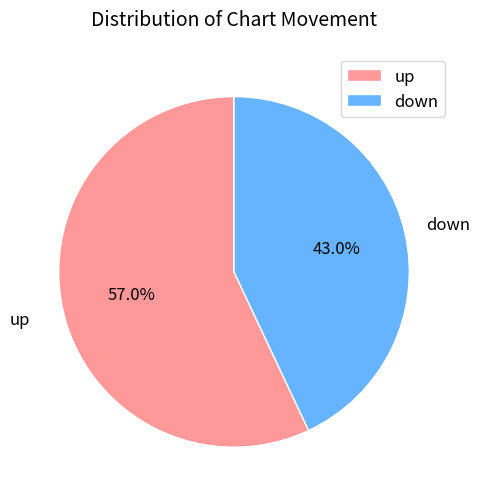

To the nearest percent, what percentage of the pie is down?

43%